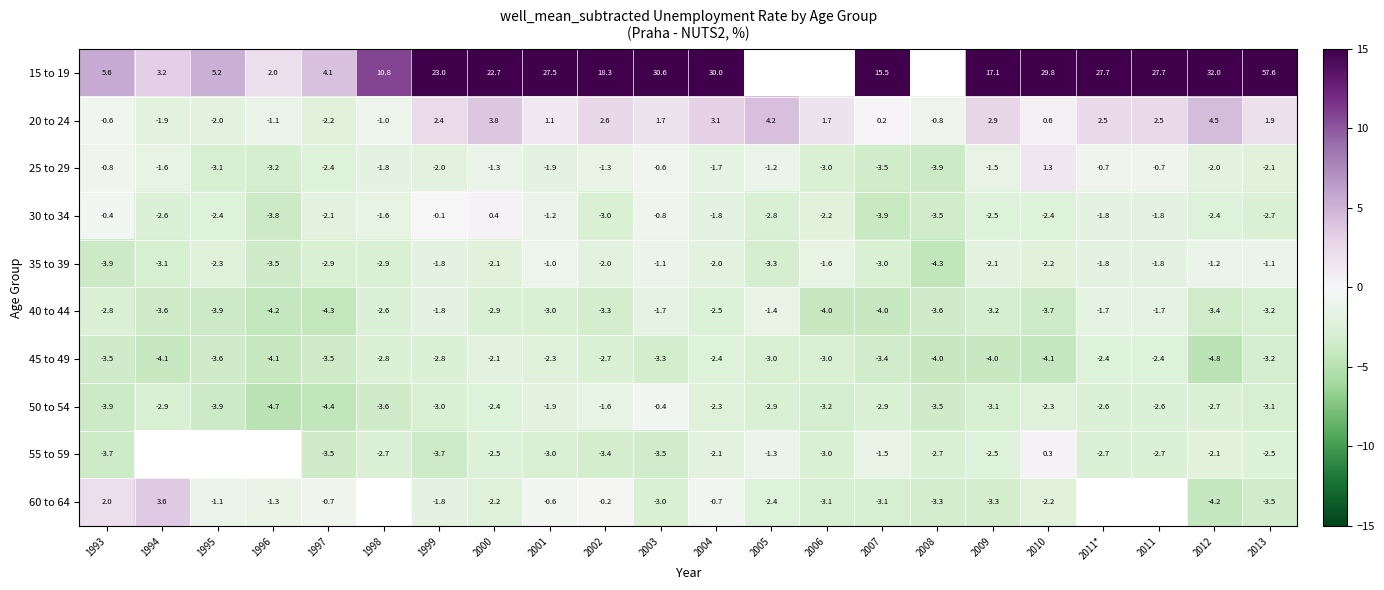

List the series in order of their overall mean, highest first.

15 to 19, 20 to 24, 25 to 29, 30 to 34, 35 to 39, 50 to 54, 40 to 44, 55 to 59, 60 to 64, 45 to 49